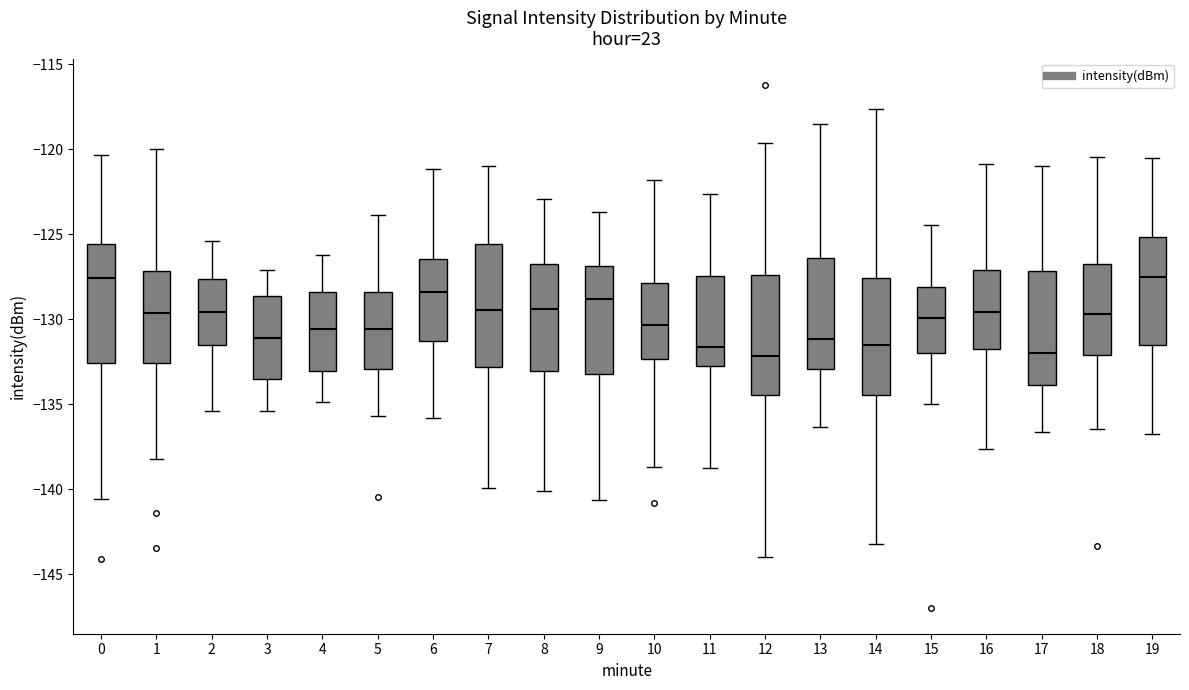

Where does the lower whisker of the box at x = 10 end on the y-axis? The values are not printed on the chart, so give them approximately, as read against the axis.

-138.5